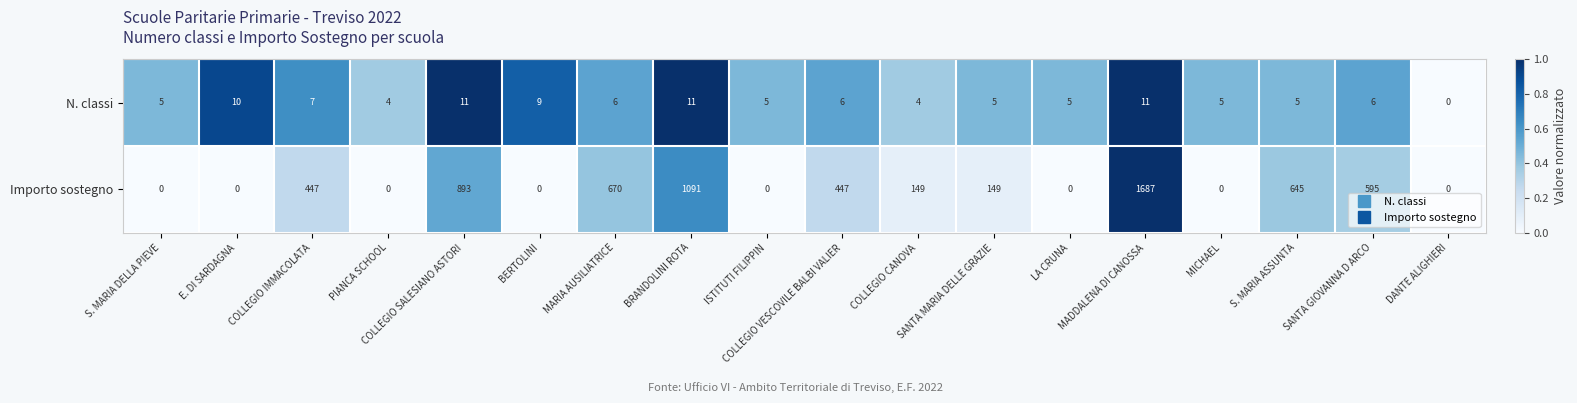

What is the difference between the maximum and minimum values in the Importo sostegno series?

1687